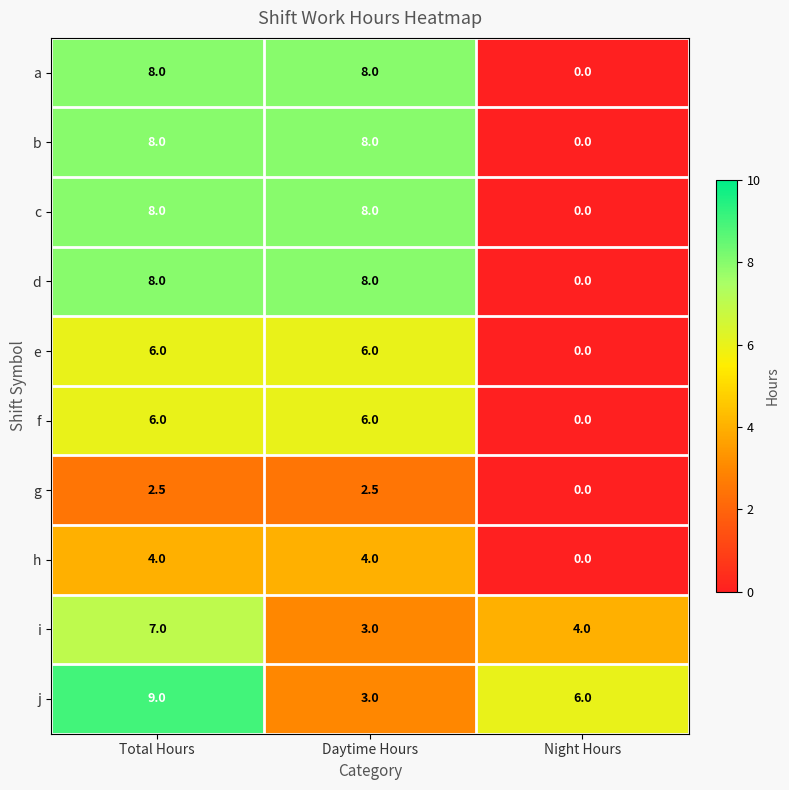

How many j values are between 3 and 9?

3